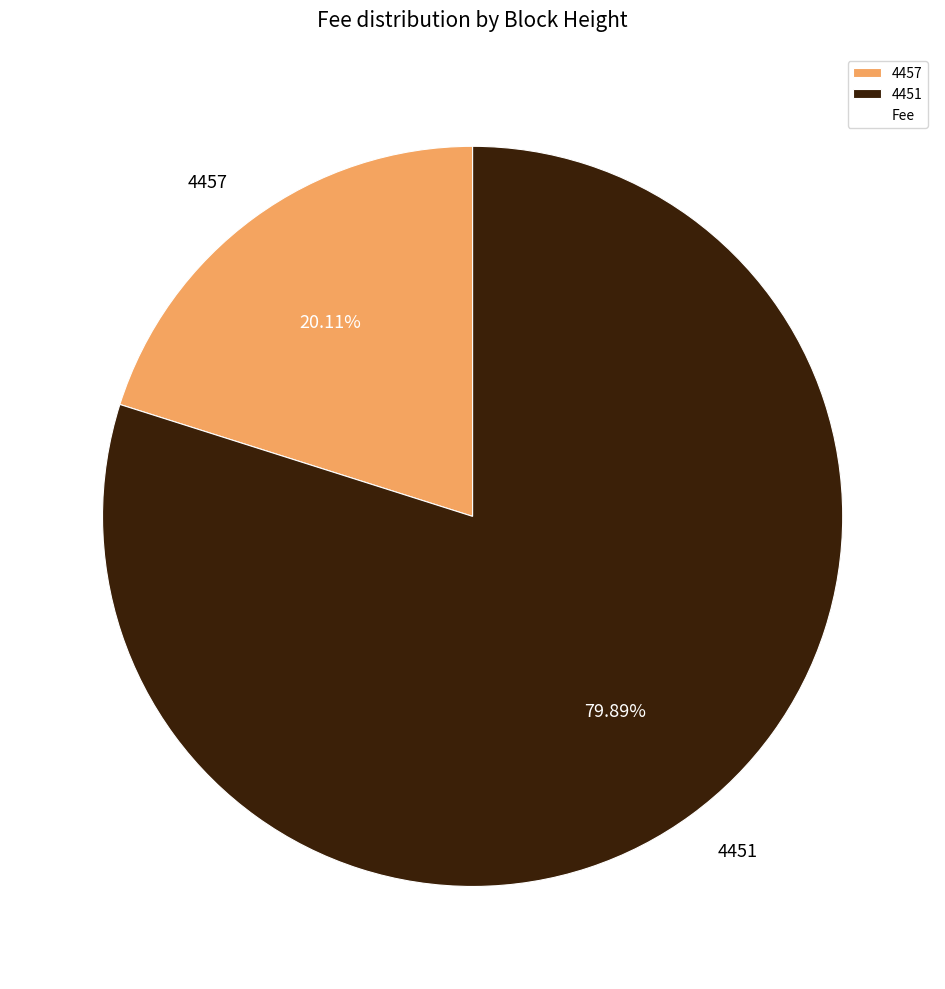

What is the total percentage of 4451 and 4457?

100.0%